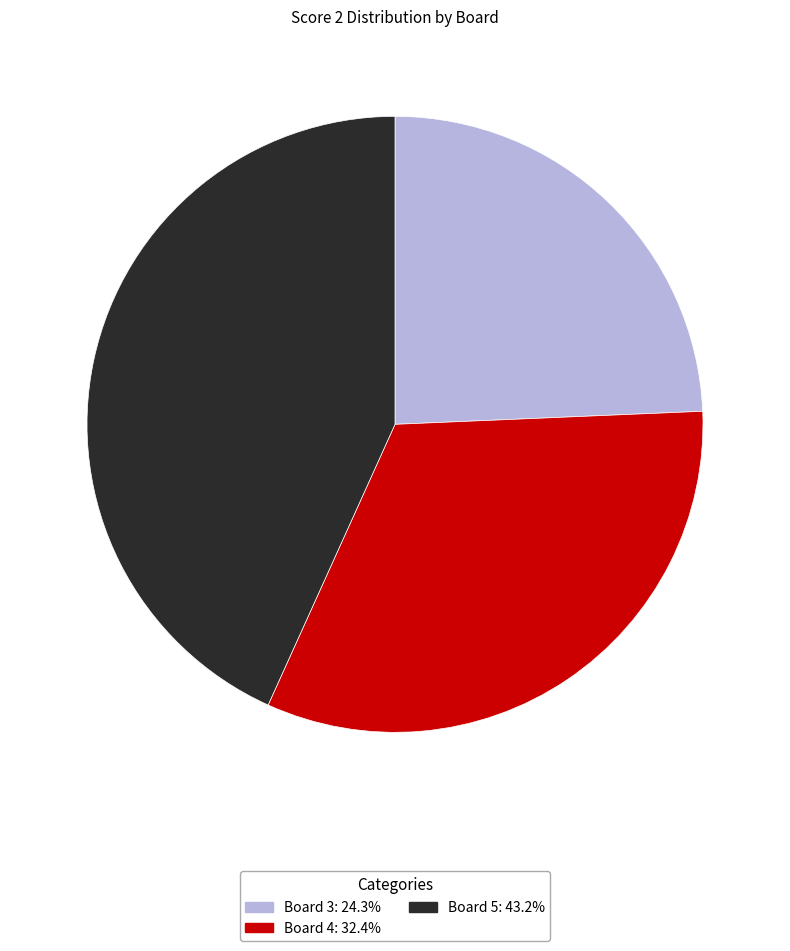

Count the number of slices in the pie.

3